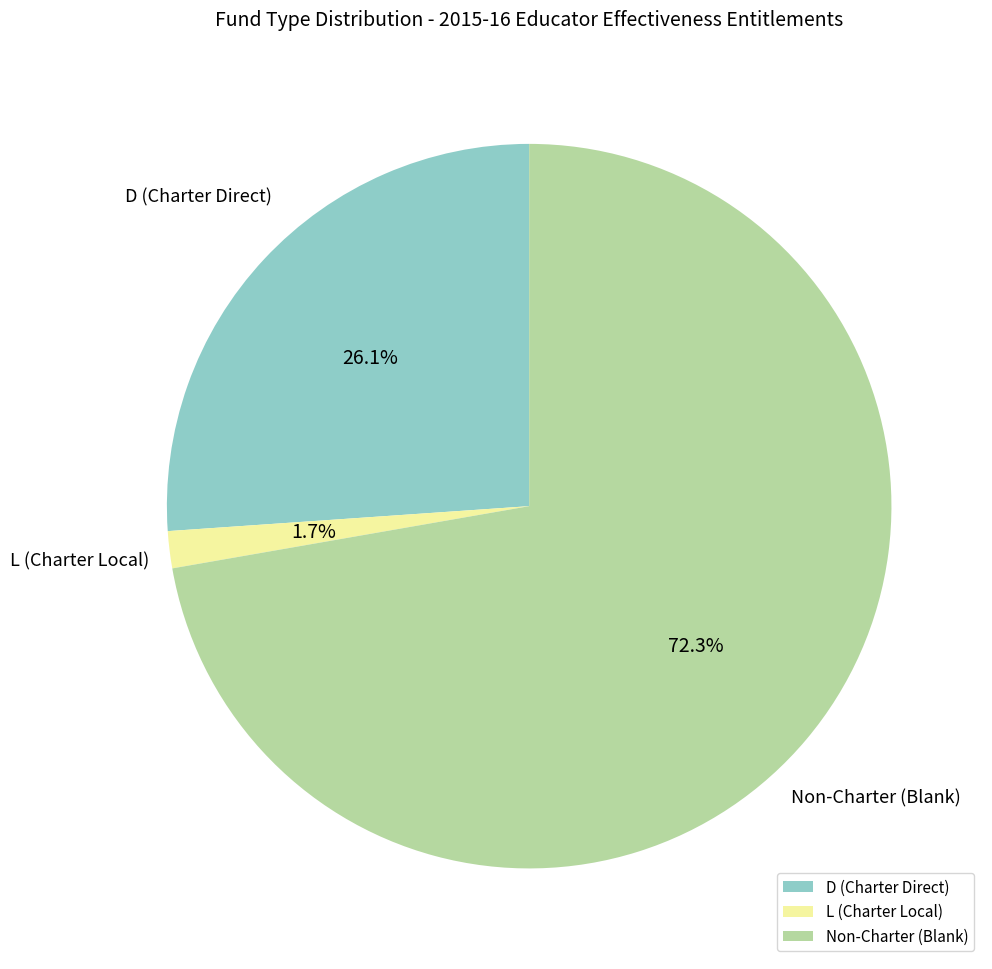

How many slices are in this pie chart?

3